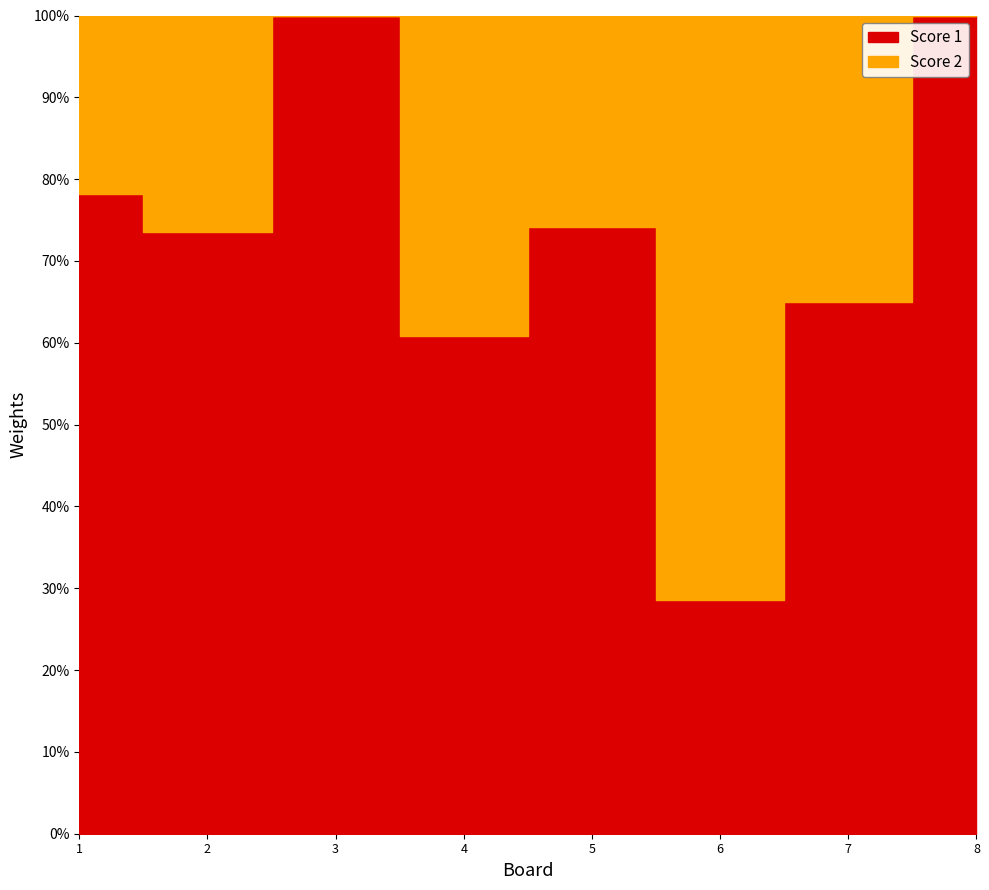

True or false: Score 1 has a value of 17 at 1.

False